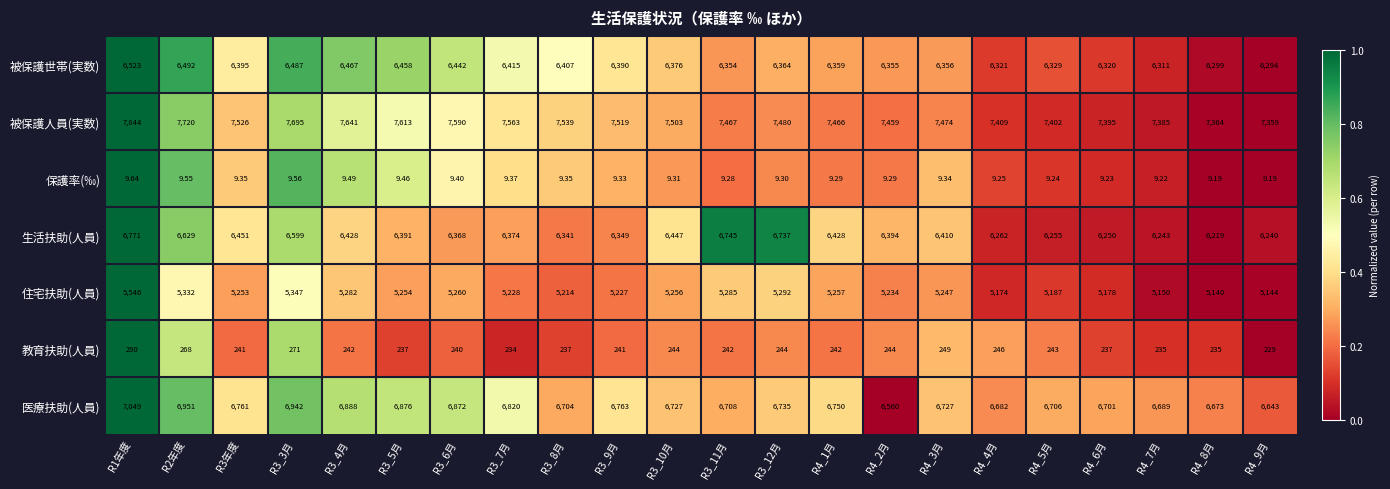

Rank the series by their maximum value, from lowest to highest.

保護率(‰), 教育扶助(人員), 住宅扶助(人員), 被保護世帯(実数), 生活扶助(人員), 医療扶助(人員), 被保護人員(実数)